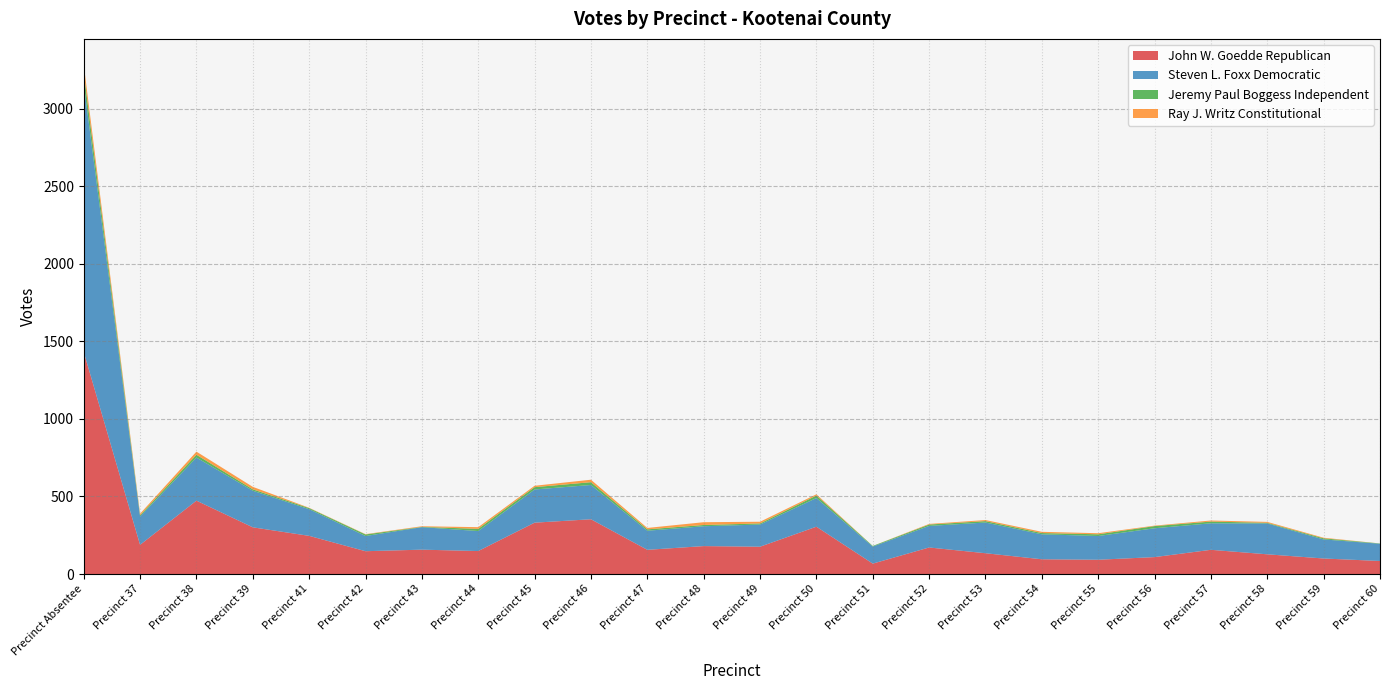

Reading left to right, transcribe all the data shown in this chart.

John W. Goedde Republican: Precinct Absentee=1432	Precinct 37=188	Precinct 38=473	Precinct 39=301	Precinct 41=246	Precinct 42=147	Precinct 43=157	Precinct 44=148	Precinct 45=331	Precinct 46=353	Precinct 47=156	Precinct 48=180	Precinct 49=176	Precinct 50=305	Precinct 51=67	Precinct 52=171	Precinct 53=134	Precinct 54=95	Precinct 55=92	Precinct 56=109	Precinct 57=156	Precinct 58=127	Precinct 59=100	Precinct 60=84
Steven L. Foxx Democratic: Precinct Absentee=1730	Precinct 37=183	Precinct 38=278	Precinct 39=236	Precinct 41=172	Precinct 42=98	Precinct 43=145	Precinct 44=129	Precinct 45=214	Precinct 46=221	Precinct 47=123	Precinct 48=128	Precinct 49=143	Precinct 50=185	Precinct 51=110	Precinct 52=139	Precinct 53=198	Precinct 54=161	Precinct 55=153	Precinct 56=186	Precinct 57=171	Precinct 58=199	Precinct 59=123	Precinct 60=111
Jeremy Paul Boggess Independent: Precinct Absentee=73	Precinct 37=8	Precinct 38=18	Precinct 39=9	Precinct 41=7	Precinct 42=10	Precinct 43=2	Precinct 44=14	Precinct 45=15	Precinct 46=18	Precinct 47=9	Precinct 48=8	Precinct 49=7	Precinct 50=16	Precinct 51=4	Precinct 52=9	Precinct 53=9	Precinct 54=8	Precinct 55=11	Precinct 56=14	Precinct 57=11	Precinct 58=4	Precinct 59=7	Precinct 60=2
Ray J. Writz Constitutional: Precinct Absentee=51	Precinct 37=10	Precinct 38=20	Precinct 39=16	Precinct 41=2	Precinct 42=2	Precinct 43=4	Precinct 44=11	Precinct 45=9	Precinct 46=16	Precinct 47=9	Precinct 48=18	Precinct 49=11	Precinct 50=8	Precinct 51=0	Precinct 52=4	Precinct 53=7	Precinct 54=8	Precinct 55=7	Precinct 56=3	Precinct 57=7	Precinct 58=6	Precinct 59=4	Precinct 60=0